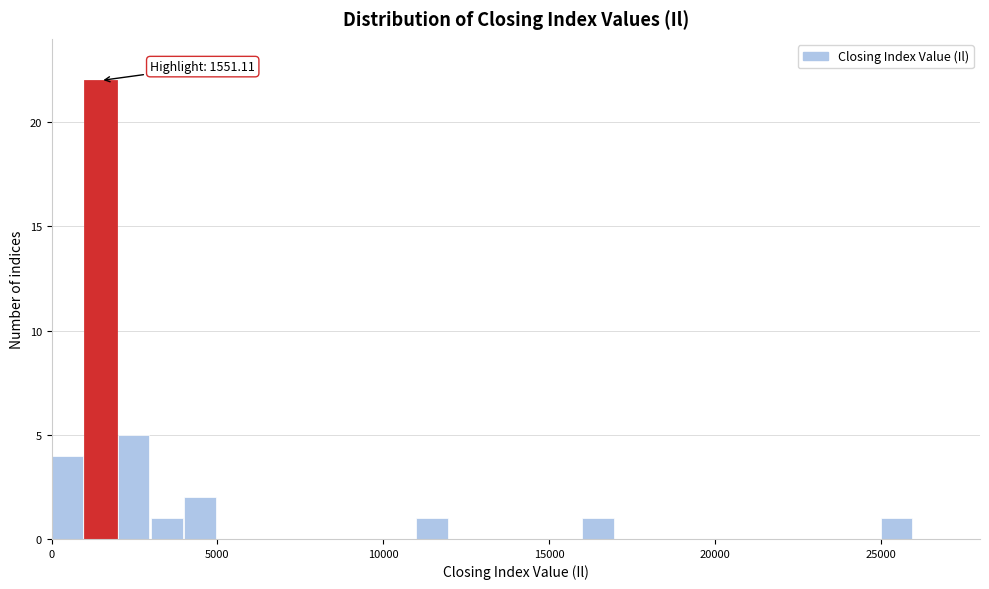

Read against the x-axis, roughly where is the centre of the tallest bar?

1500